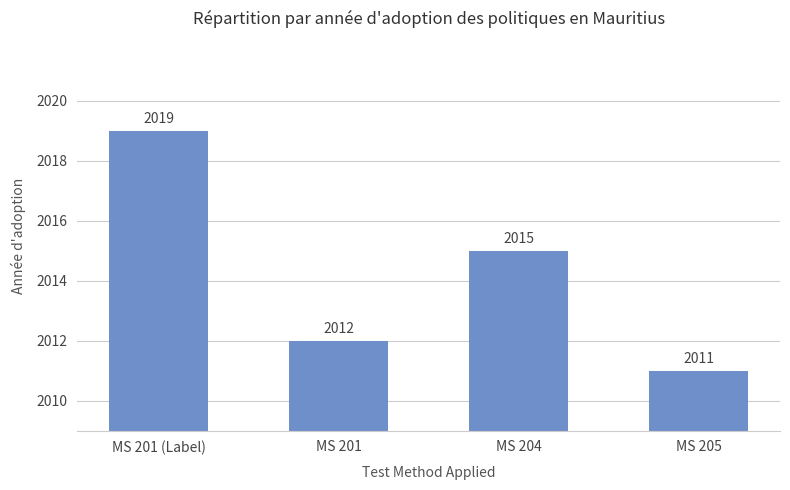

Which has a higher value, MS 201 or MS 205?

MS 201